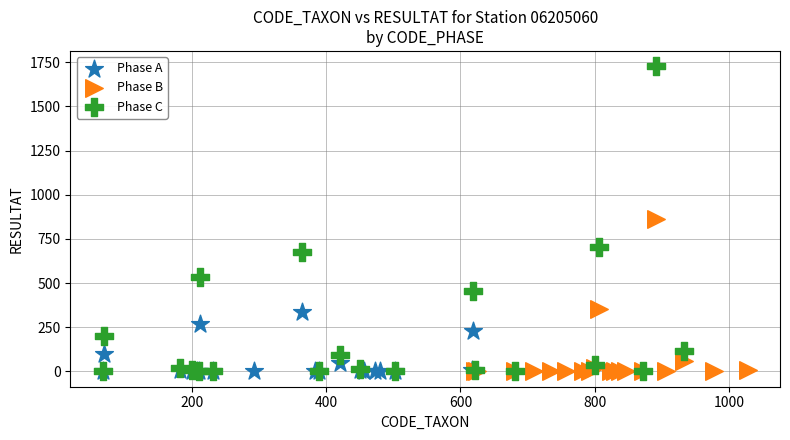

Which series reaches the maximum Y coordinate?

Phase C